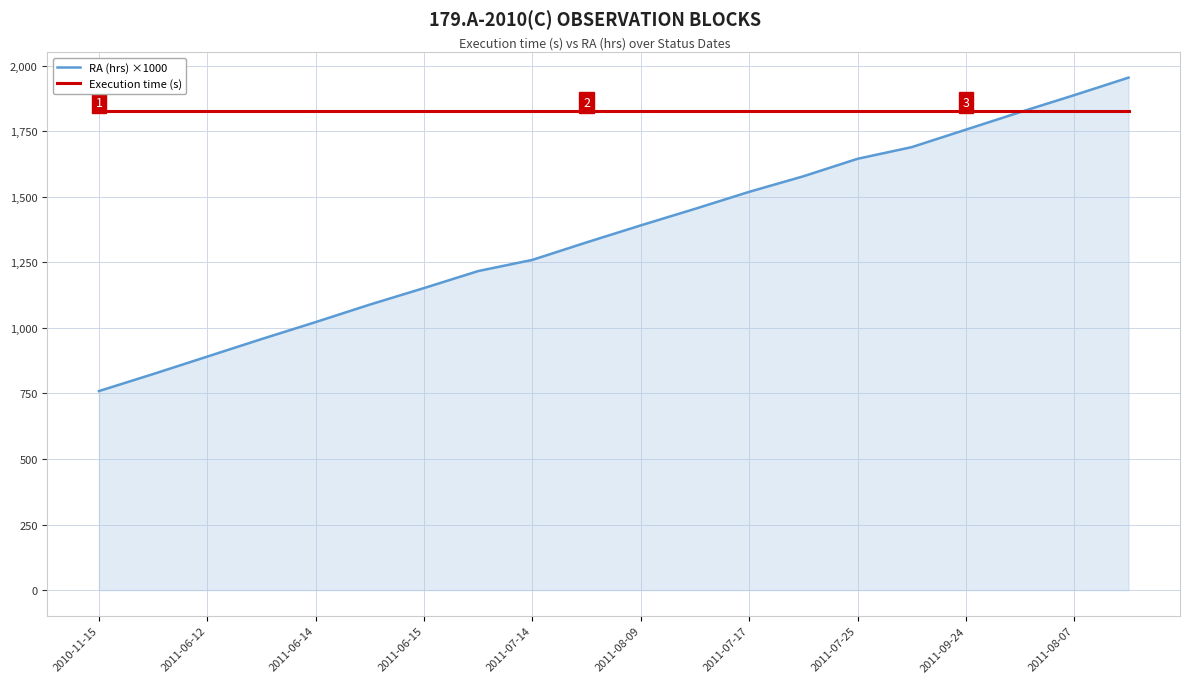

What are all the series names shown in the legend?

RA (hrs) ×1000, Execution time (s)